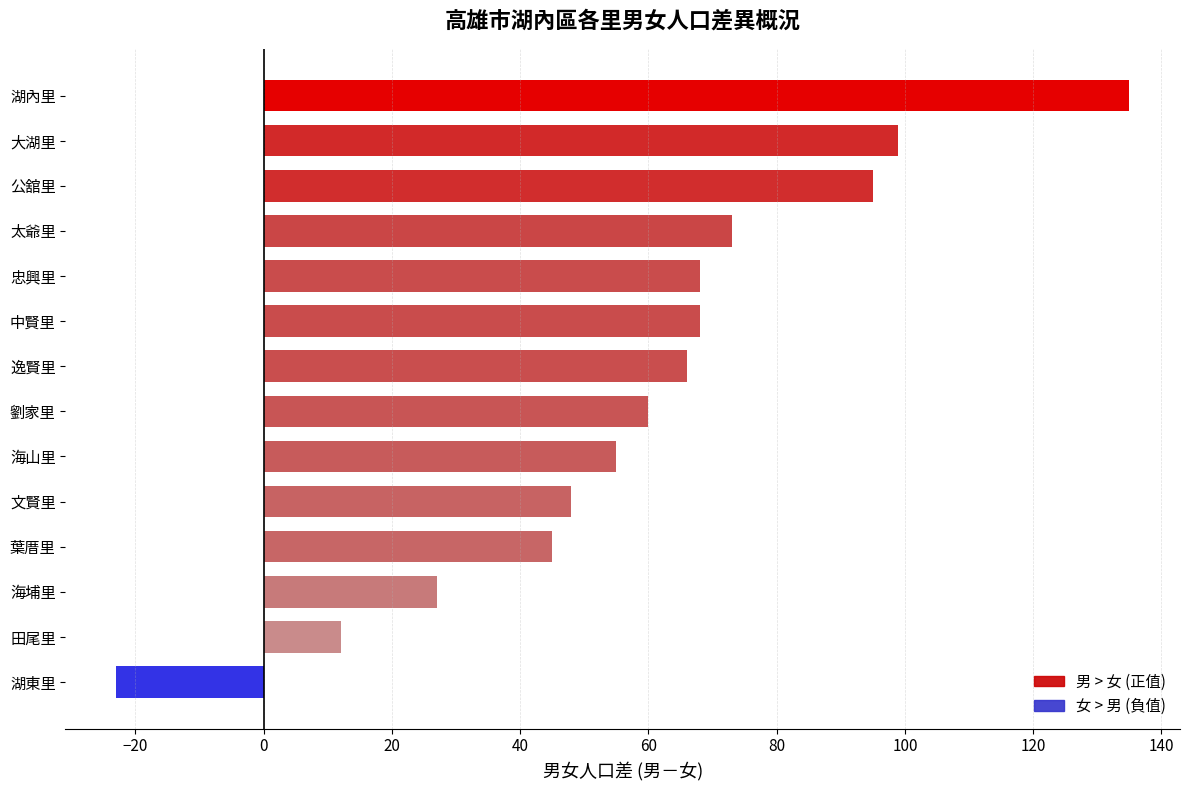

Between 中賢里 and 海埔里, which is larger?

中賢里